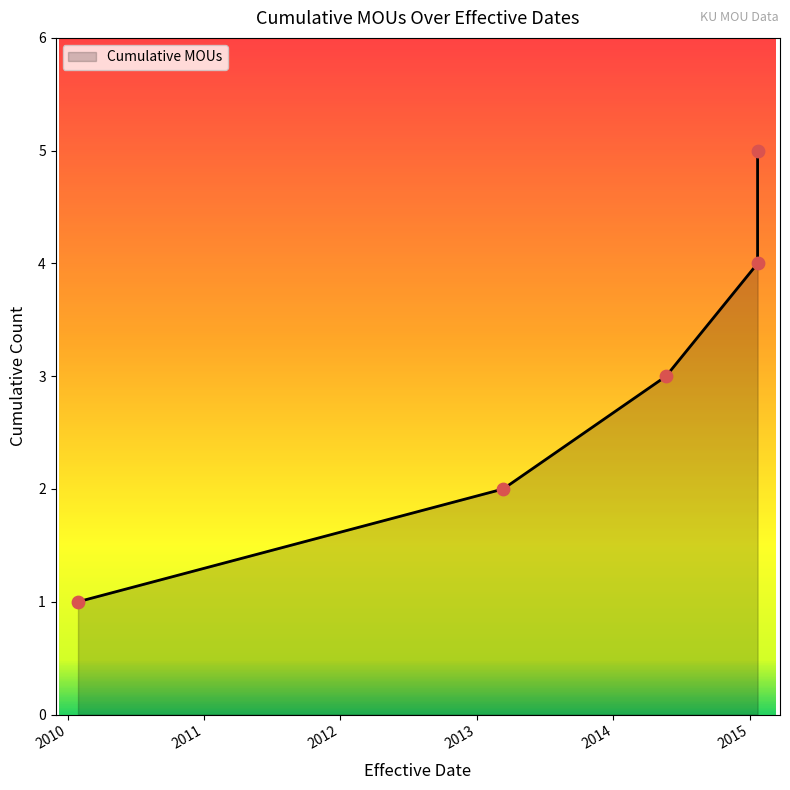

What is the change in value from 22/01/2558 to 12/03/2556?

+1